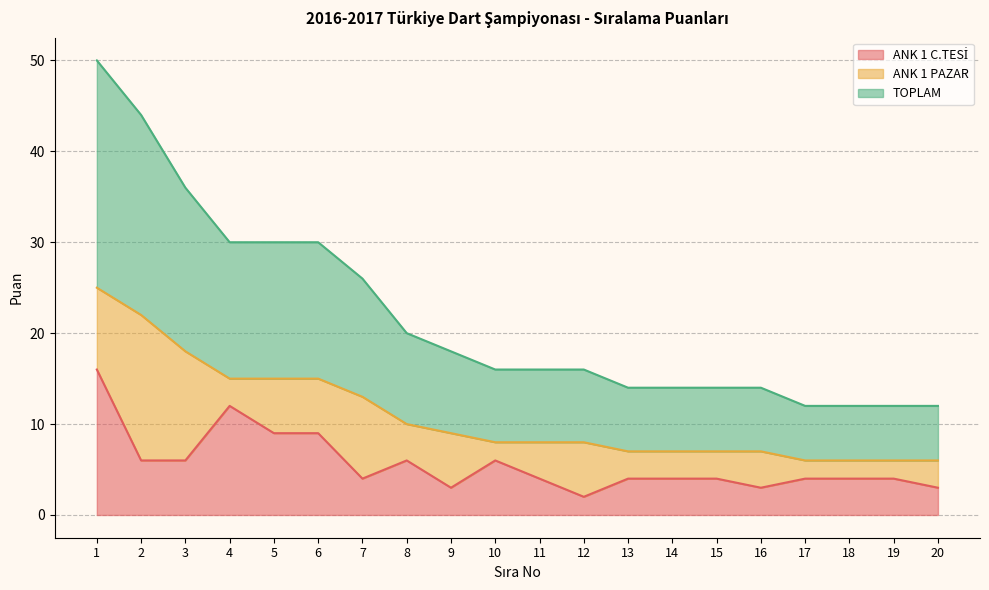

Is it true that TOPLAM equals 25 at 4?

False